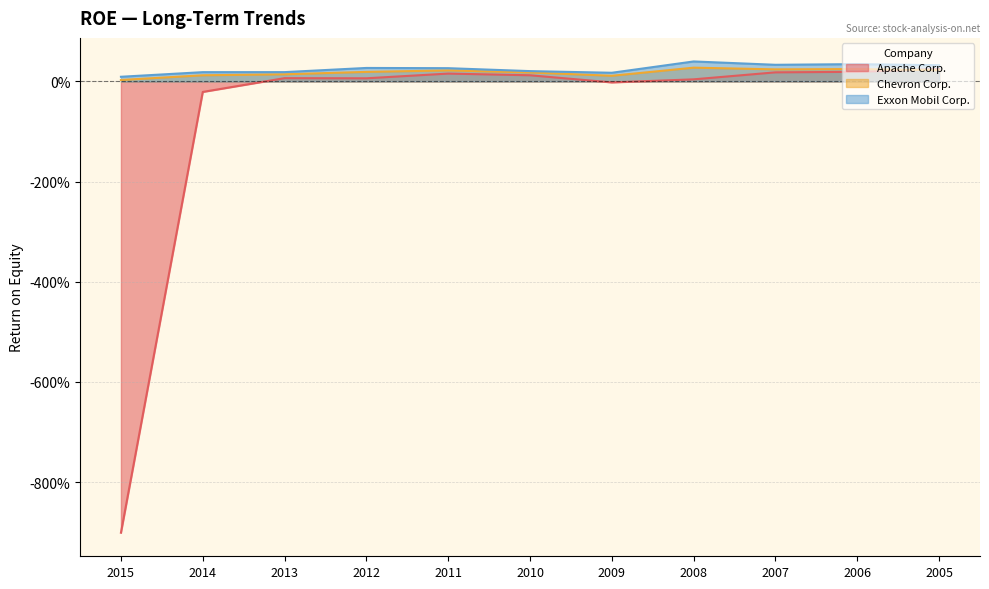

Is it true that Chevron Corp. equals 0.0 at 2015?

True